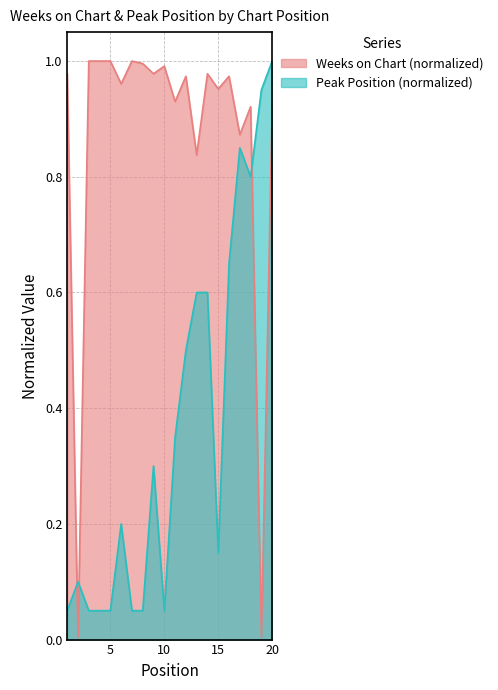

Which series has the largest total across all categories?

Weeks on Chart (normalized)